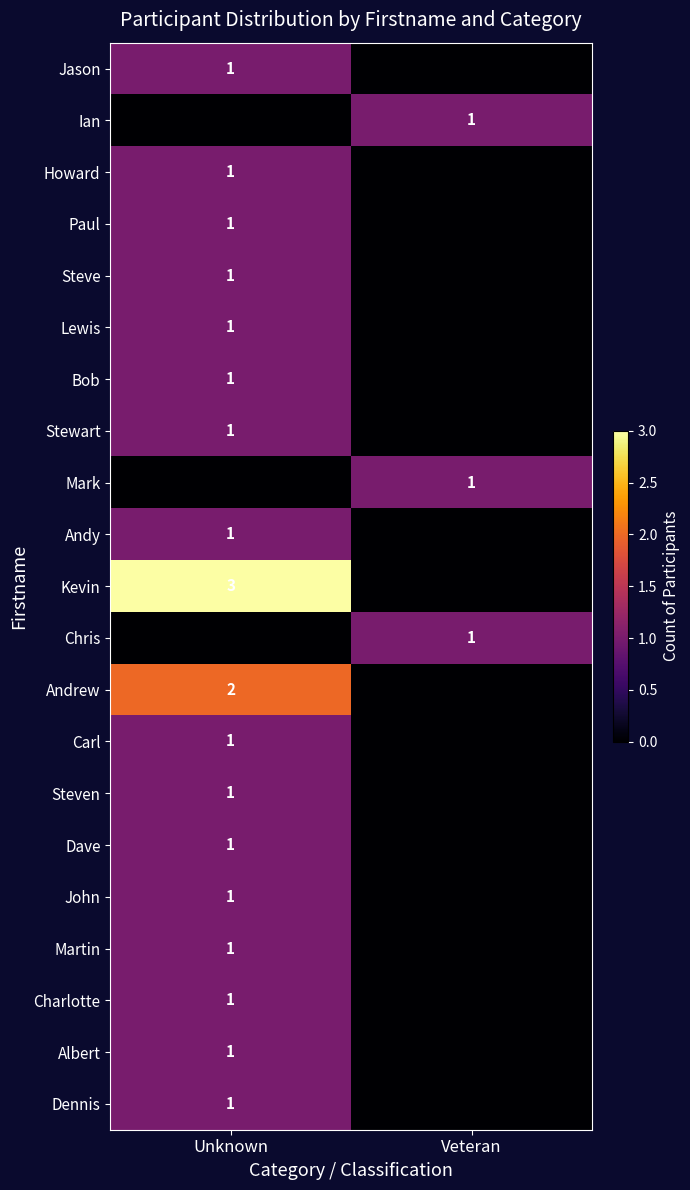

True or false: Martin has a value of 1 at Unknown.

True